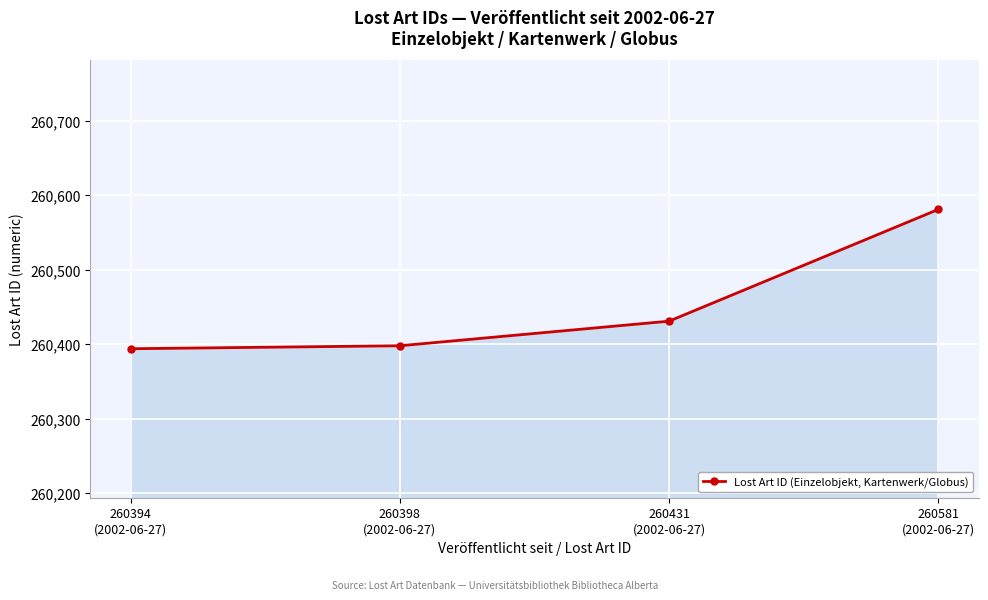

True or false: there are more than 1 points higher than both neighbors.

False